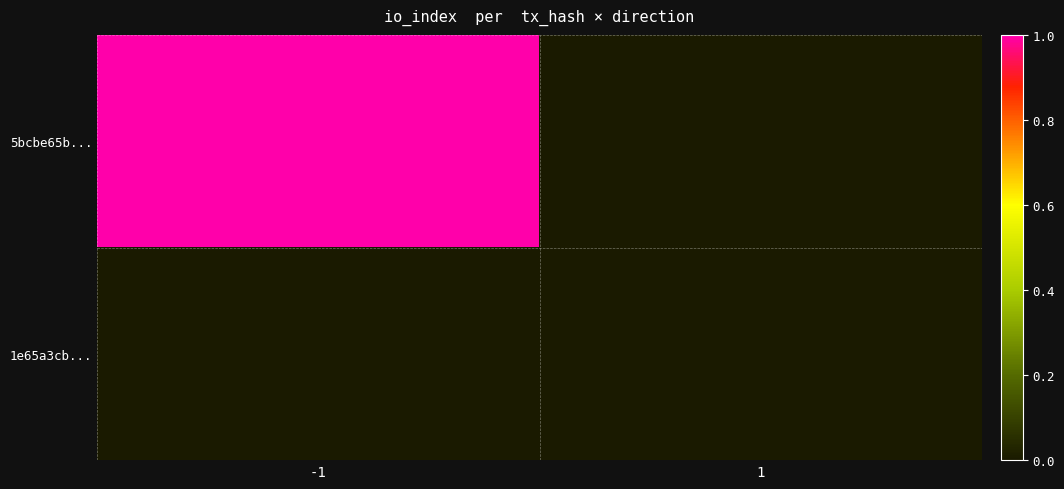

Between -1 and 1, which series saw the biggest shift?

5bcbe65b...